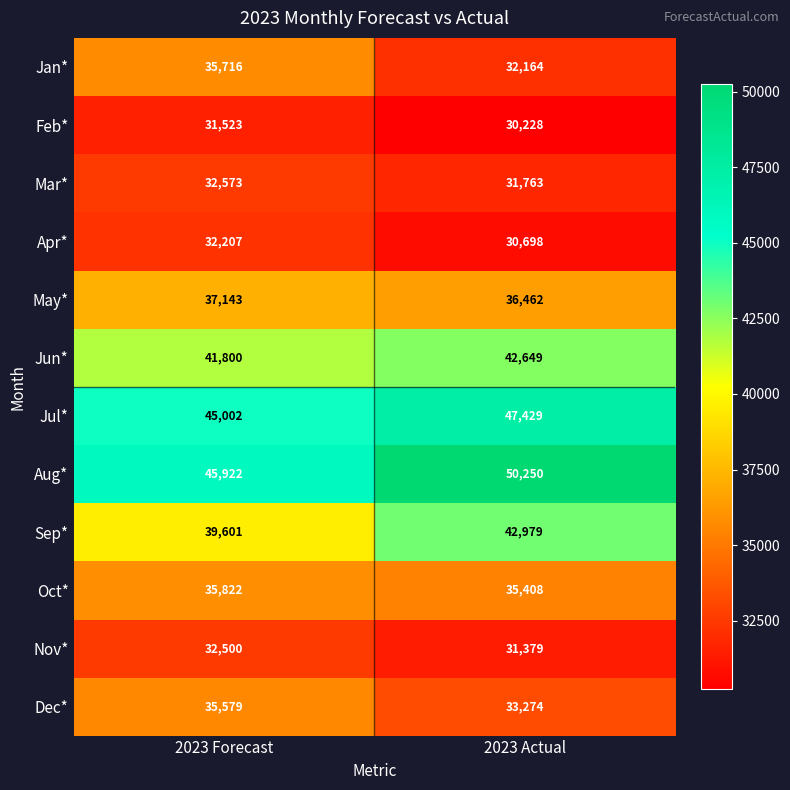

What is the difference between the Aug* values at 2023 Actual and 2023 Forecast?

4328